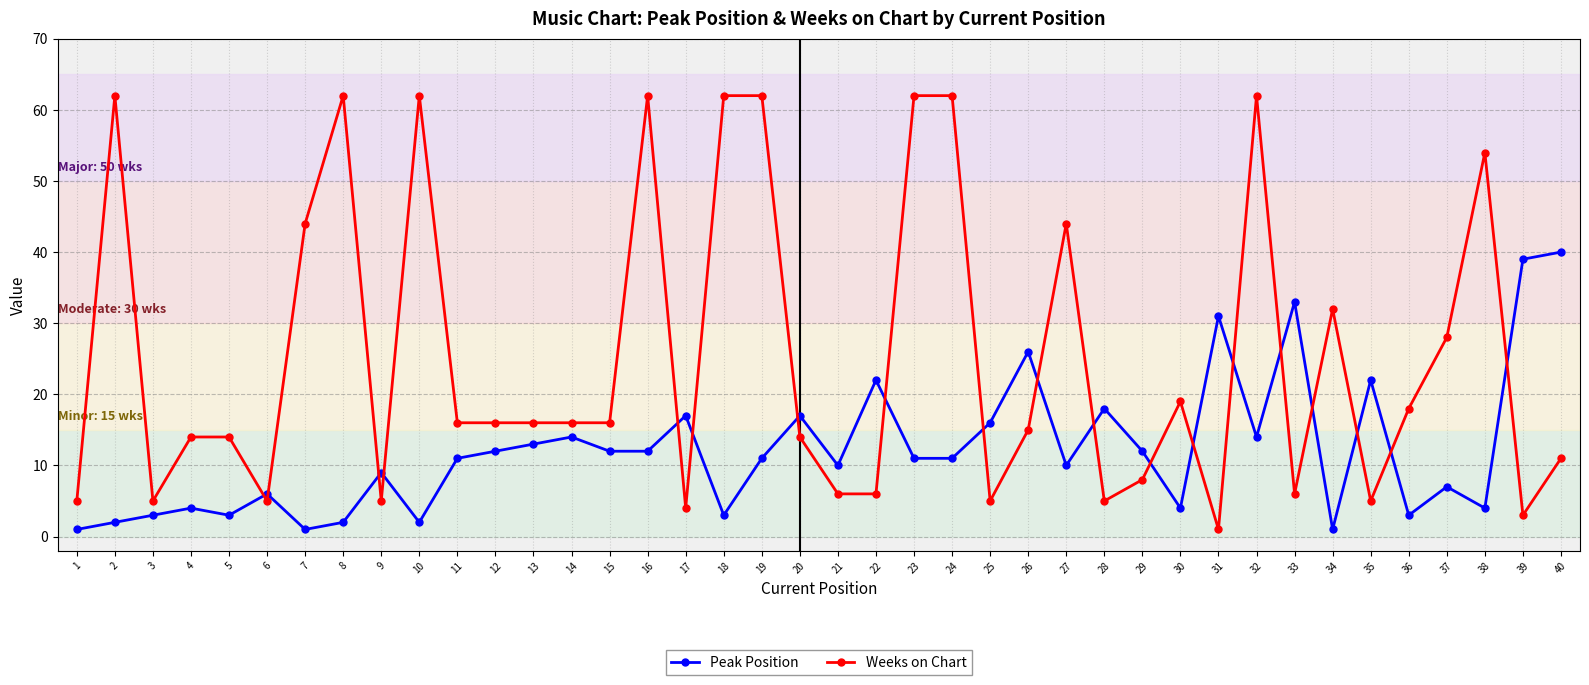

Which series has the largest total across all categories?

Weeks on Chart